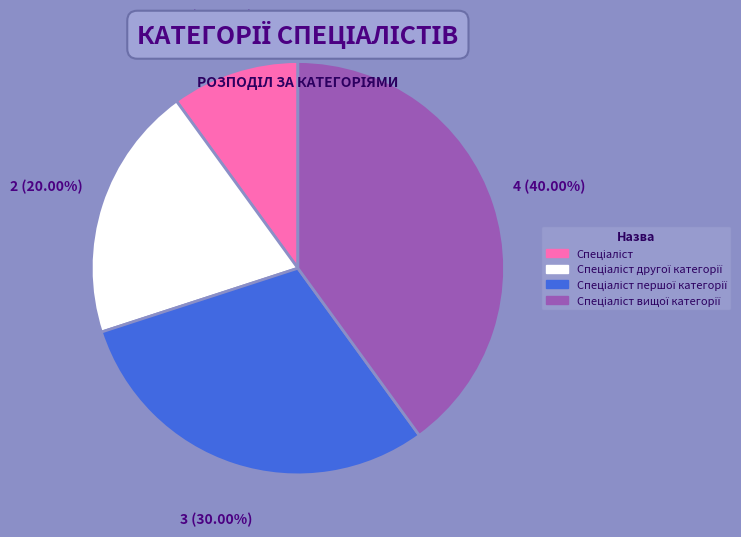

Is there a majority slice in this chart?

No